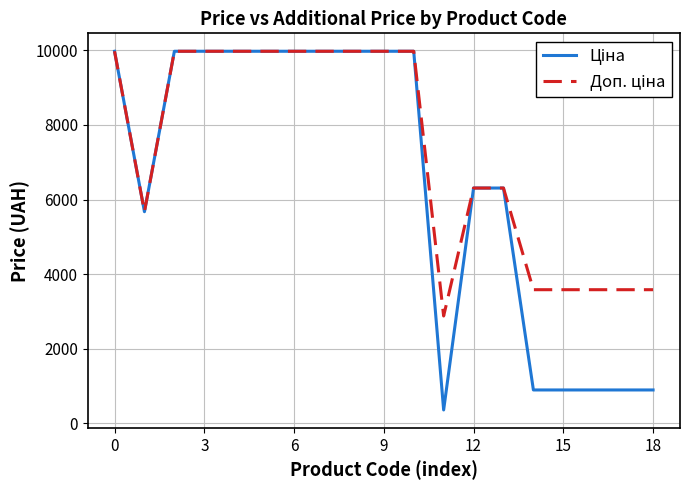

What is the smallest value displayed?

359.9